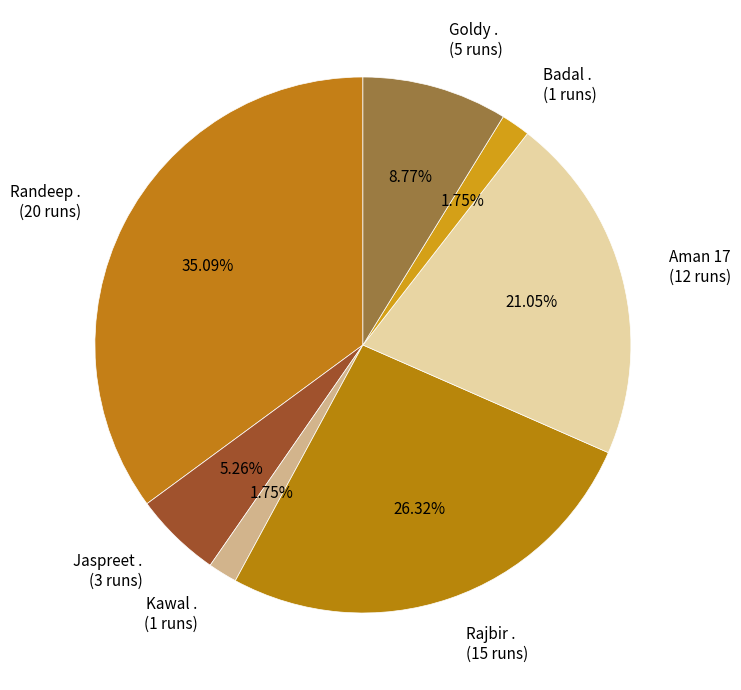

Which has a higher value, Rajbir . (15 runs) or Badal . (1 runs)?

Rajbir . (15 runs)